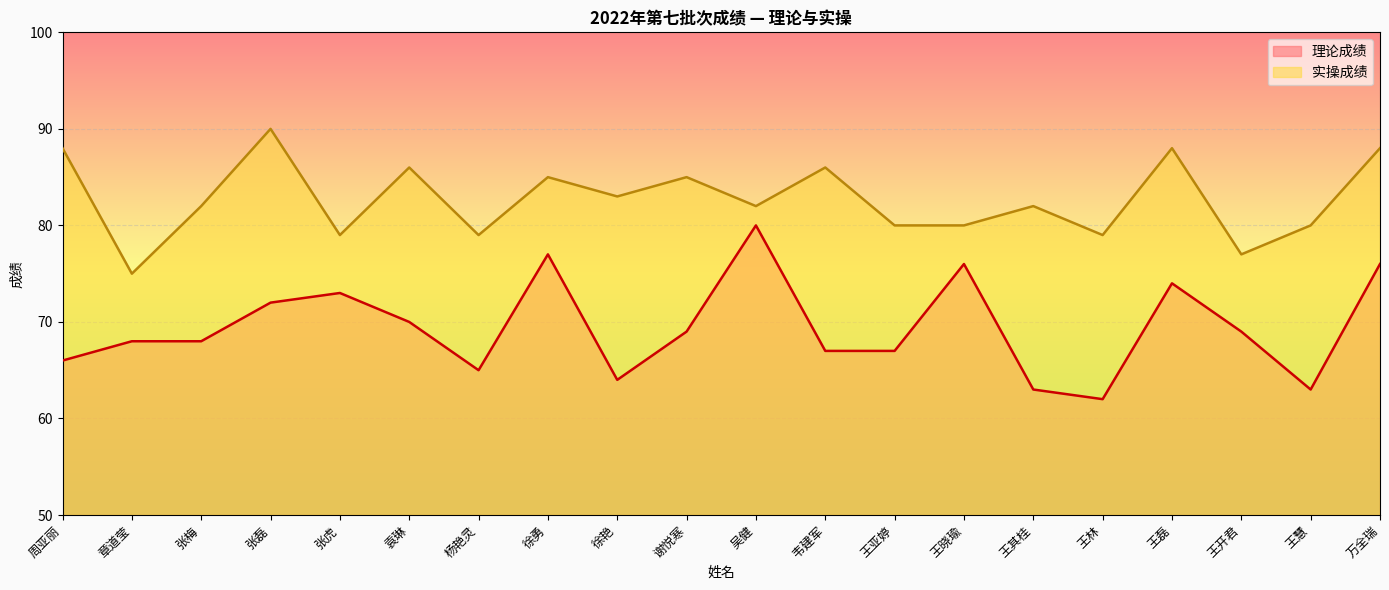

At 王亚婷, list the series in order from smallest to largest.

理论成绩, 实操成绩